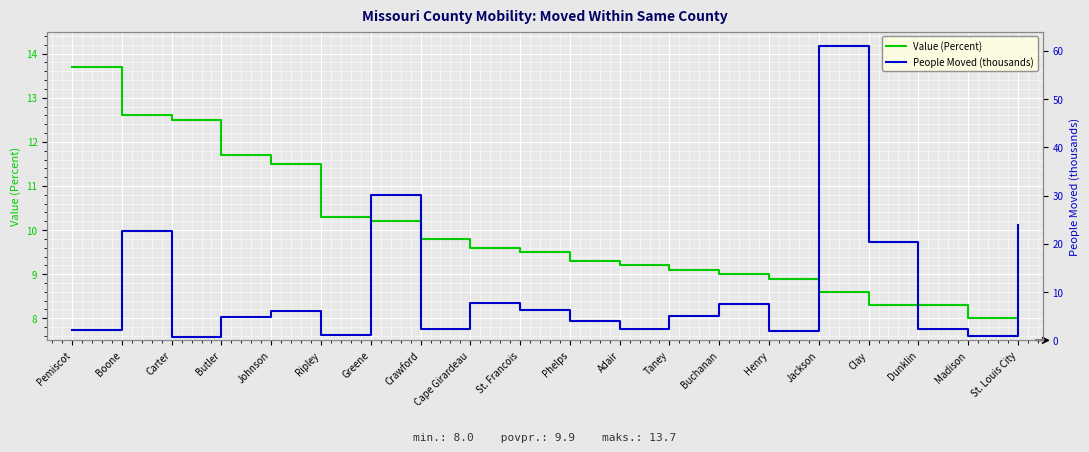

Which series has the largest total across all categories?

People Moved (thousands)